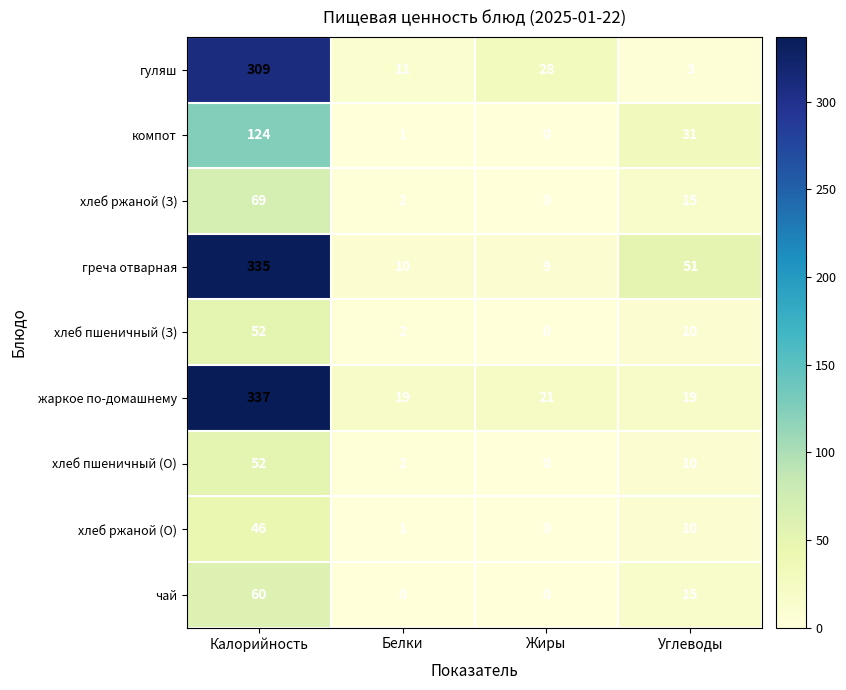

Which series has the widest spread of values?

греча отварная